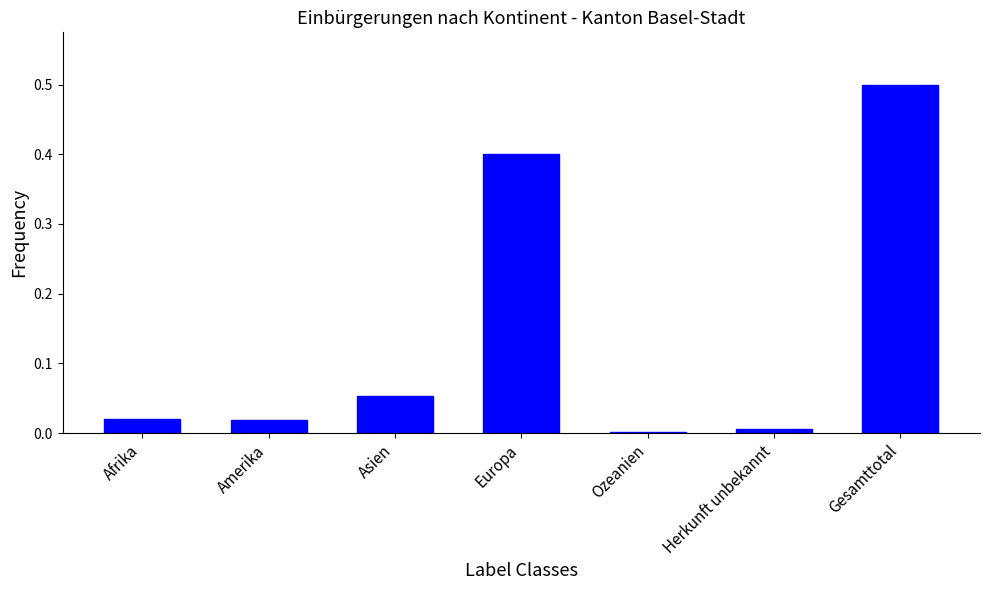

Which label corresponds to the largest value in the chart?

Gesamttotal